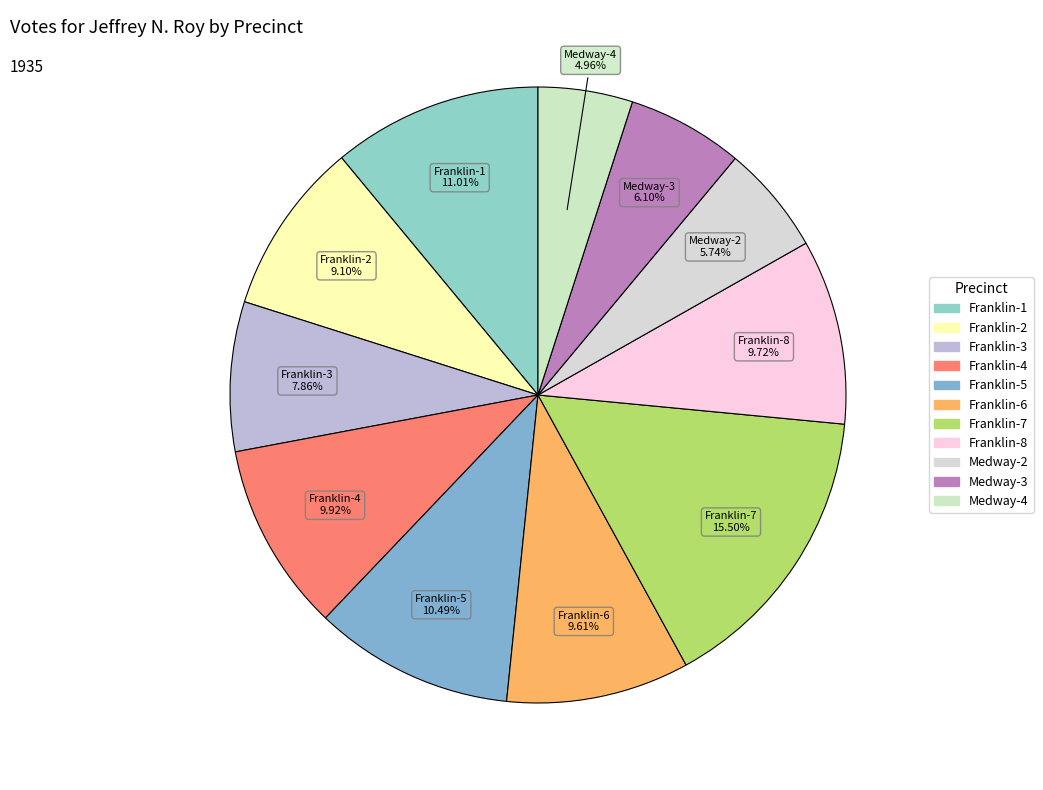

What portion of the pie excludes Medway-2?

94.3%